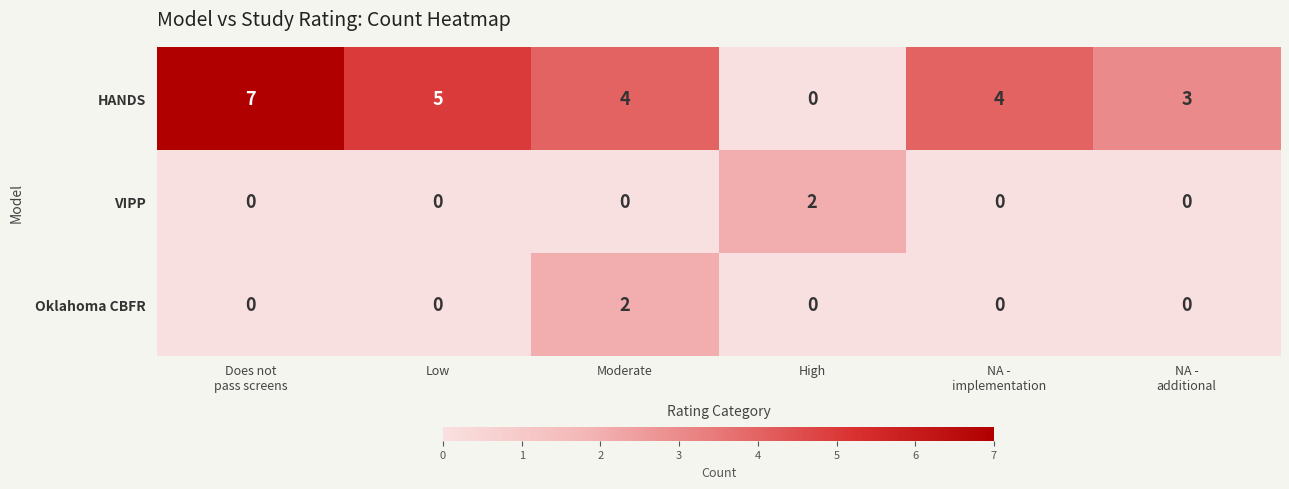

How many data points does each series have?

6